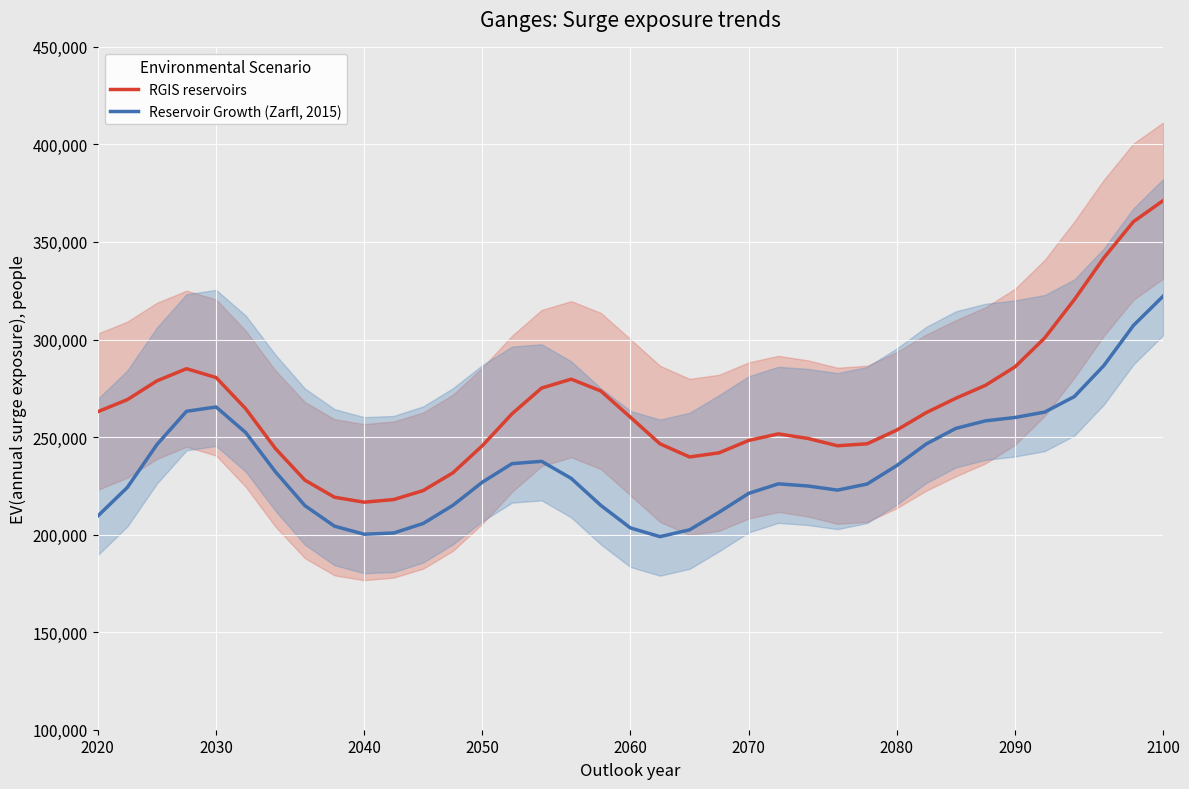

The RGIS reservoirs series shows 298581.1 at 10. True or false?

False